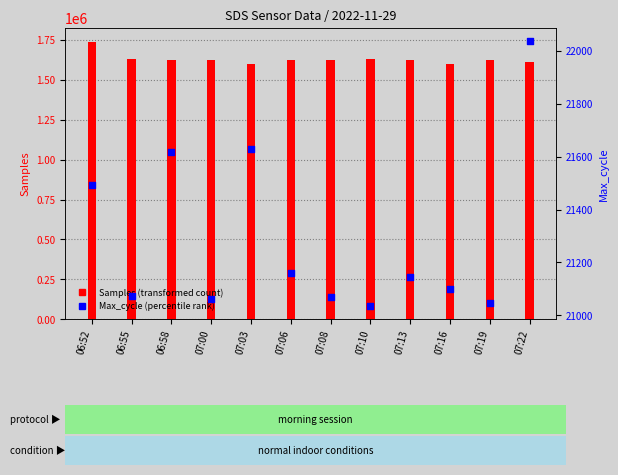

Is the value of Max_cycle (percentile rank) at 07:16 greater than the value of Samples (transformed count) at 07:03?

No